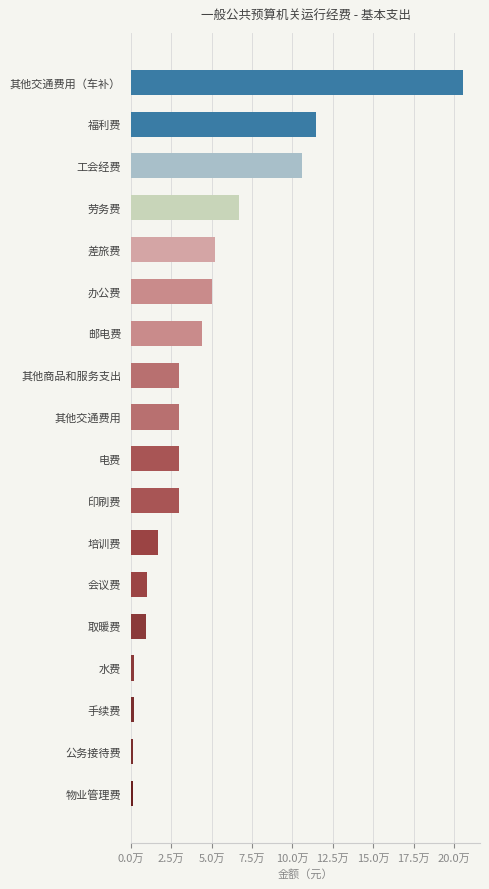

Are the bars grouped side by side (vs. stacked)?

No